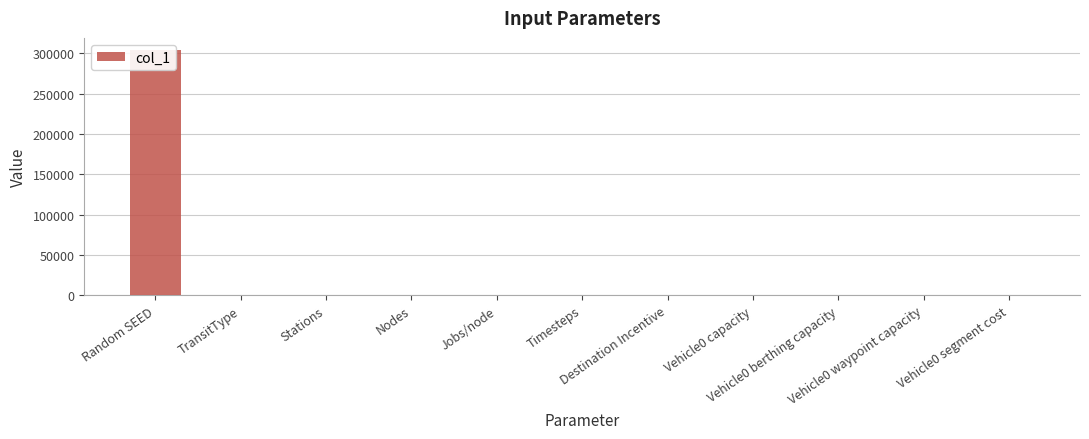

Between Jobs/node and Timesteps, which is larger?

Timesteps